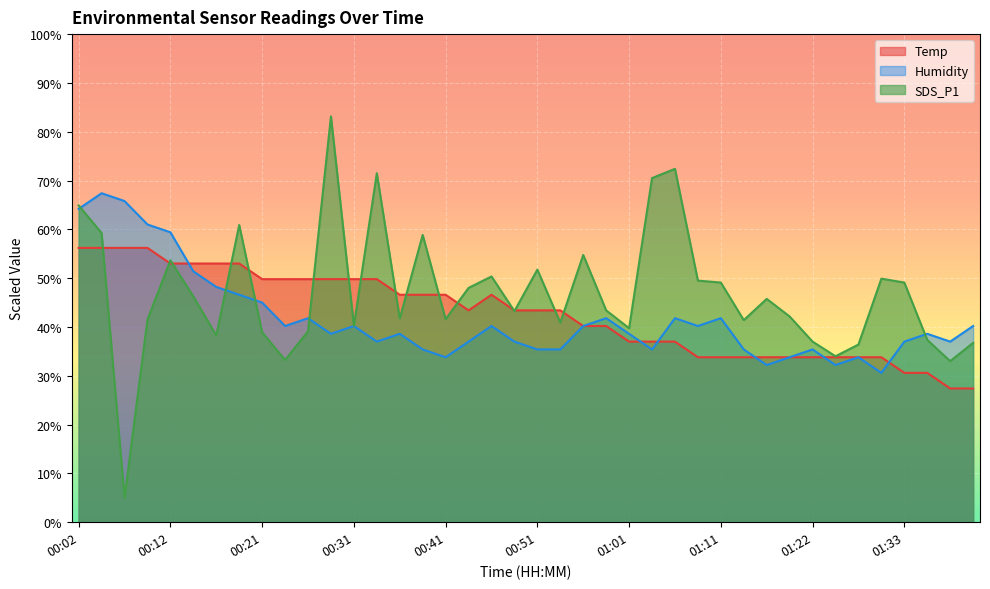

The value of Temp at 00:58 is 26.7. True or false?

False